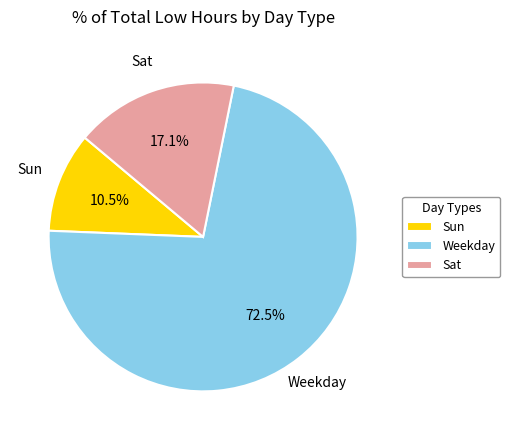

Does Weekday represent more than half of the total?

Yes